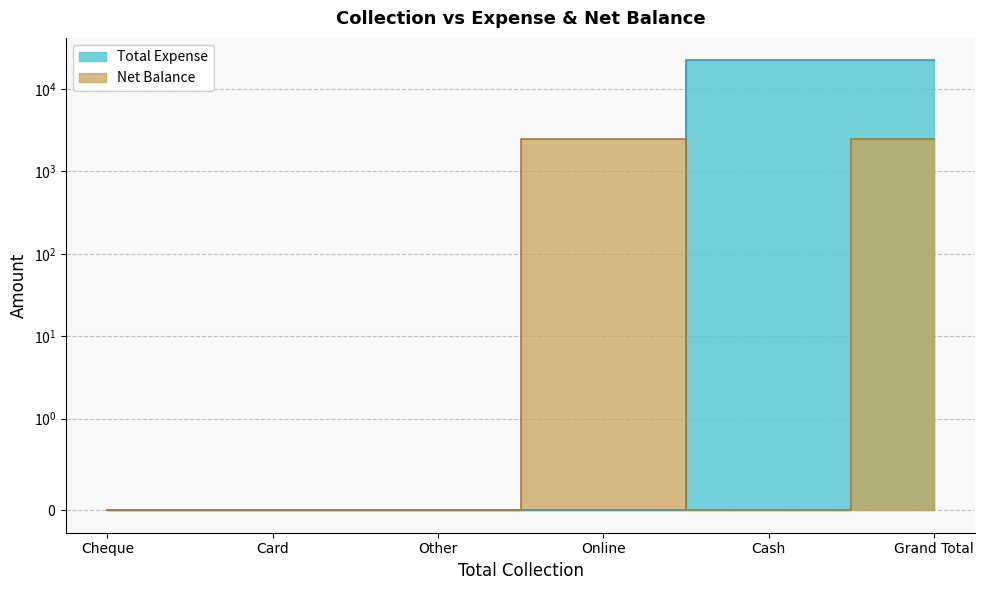

What is the label of the 4th point from the left?

Online